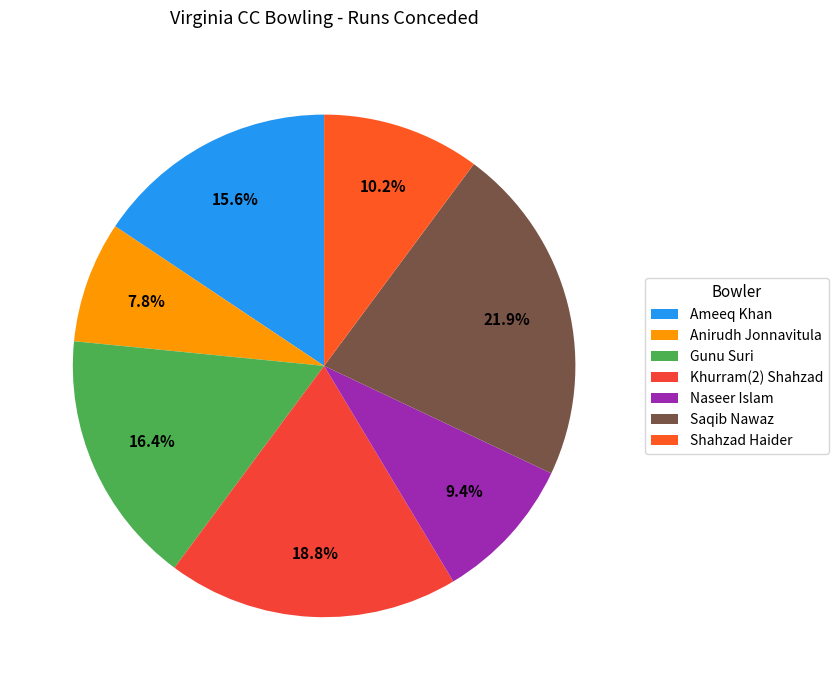

Which category has the biggest portion of the pie?

Saqib Nawaz